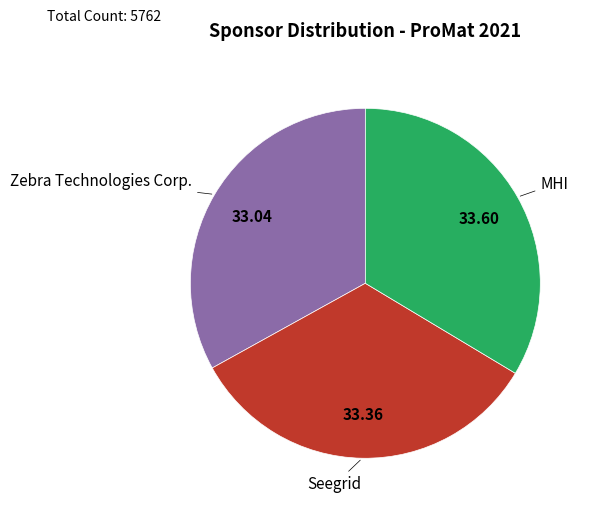

Is the sum of Seegrid and MHI greater than half?

Yes